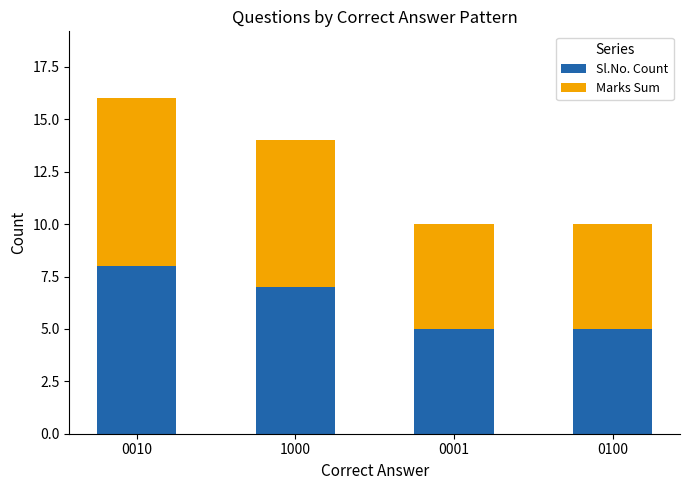

True or false: Sl.No. Count has a value of 7 at 1000.

True